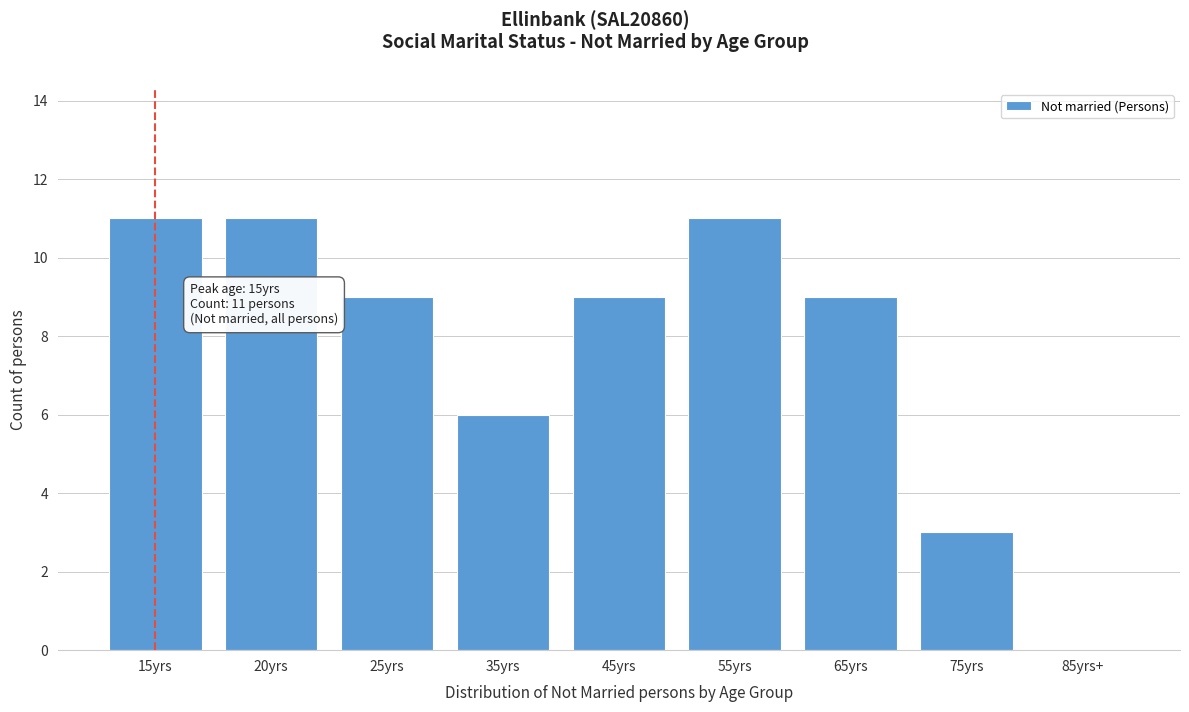

Reading left to right, extract all data points from this chart.

15yrs=11	20yrs=11	25yrs=9	35yrs=6	45yrs=9	55yrs=11	65yrs=9	75yrs=3	85yrs+=0